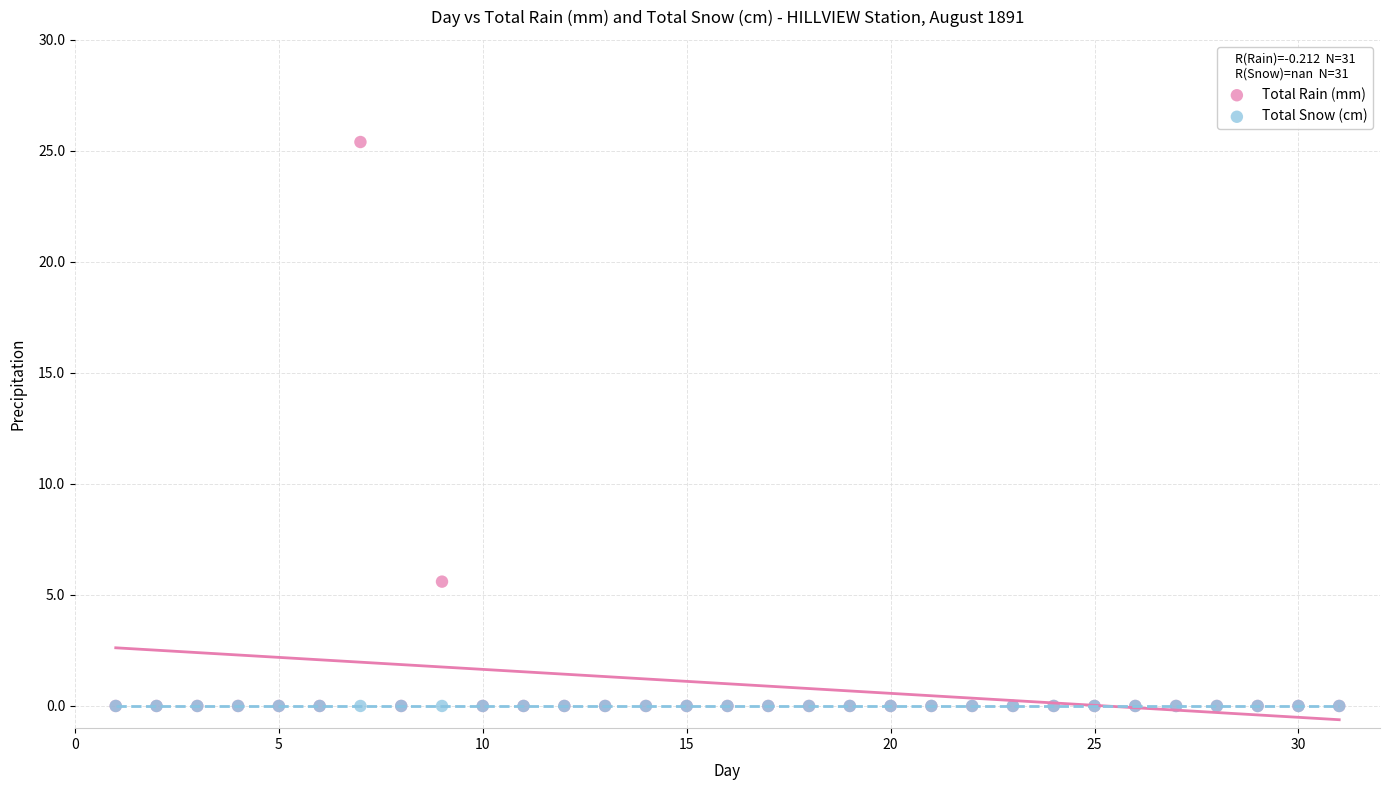

Across all series, what Y value is closest to 12?

5.6